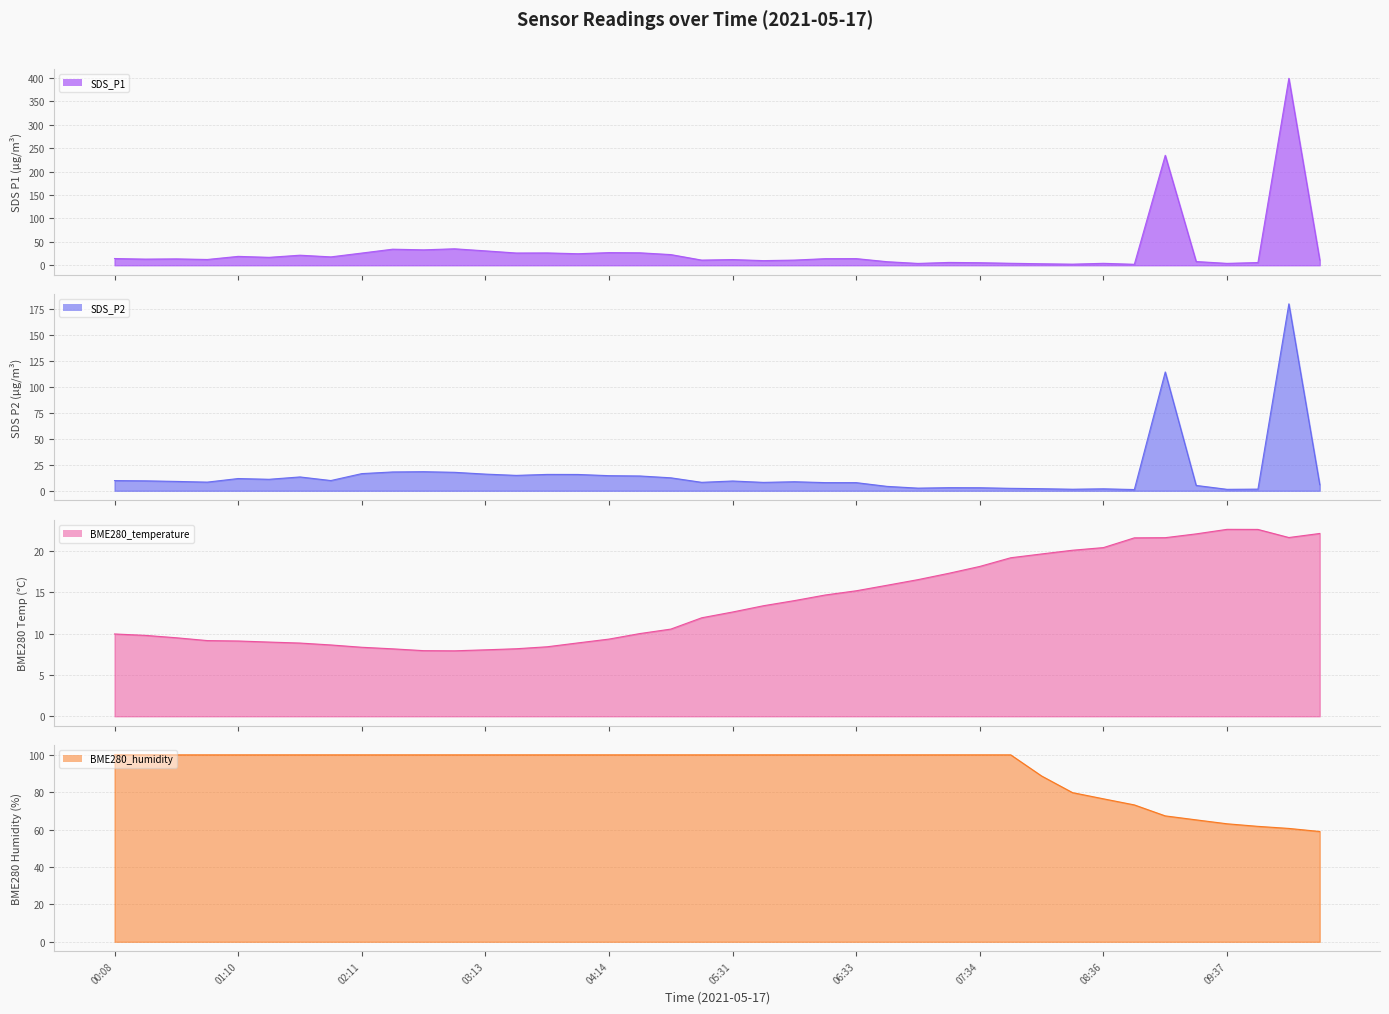

What are all the series names shown in the legend?

SDS_P1, SDS_P2, BME280_temperature, BME280_humidity